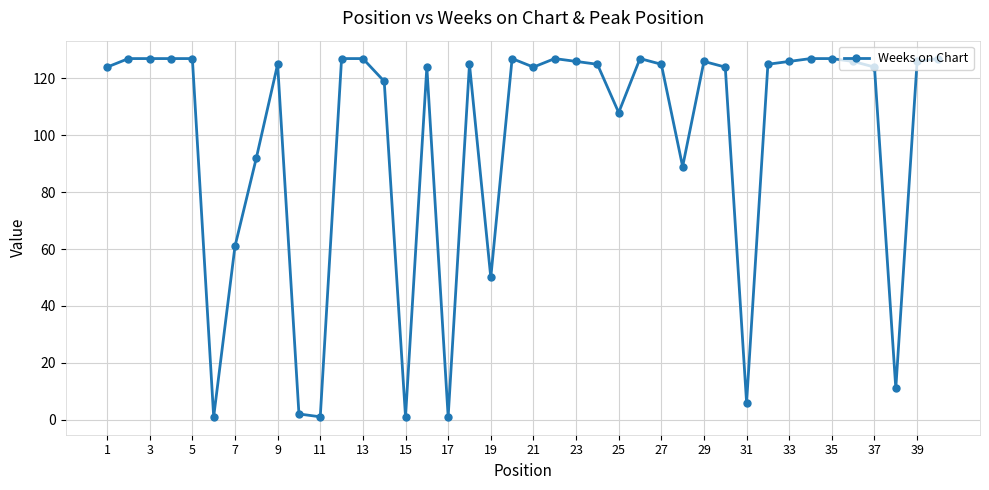

What is the value of the 31st point from the left?

6